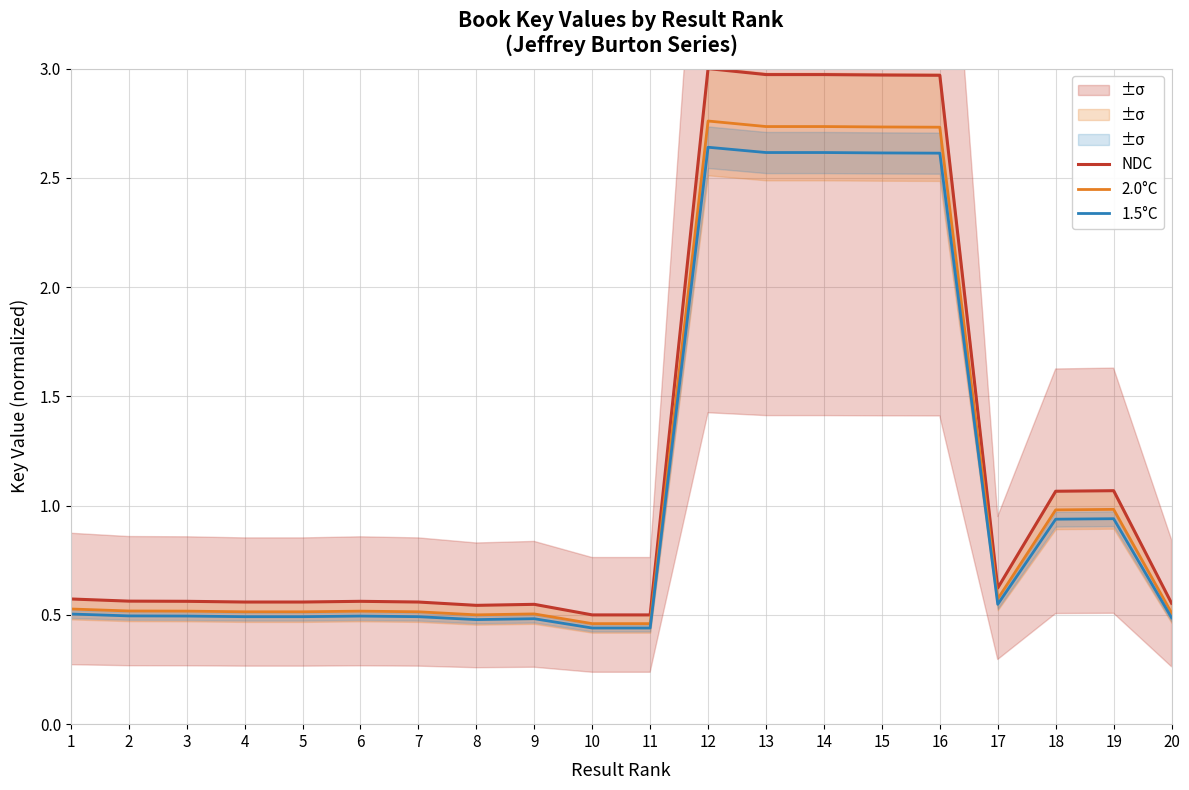

Which series has the largest range (max minus min)?

NDC